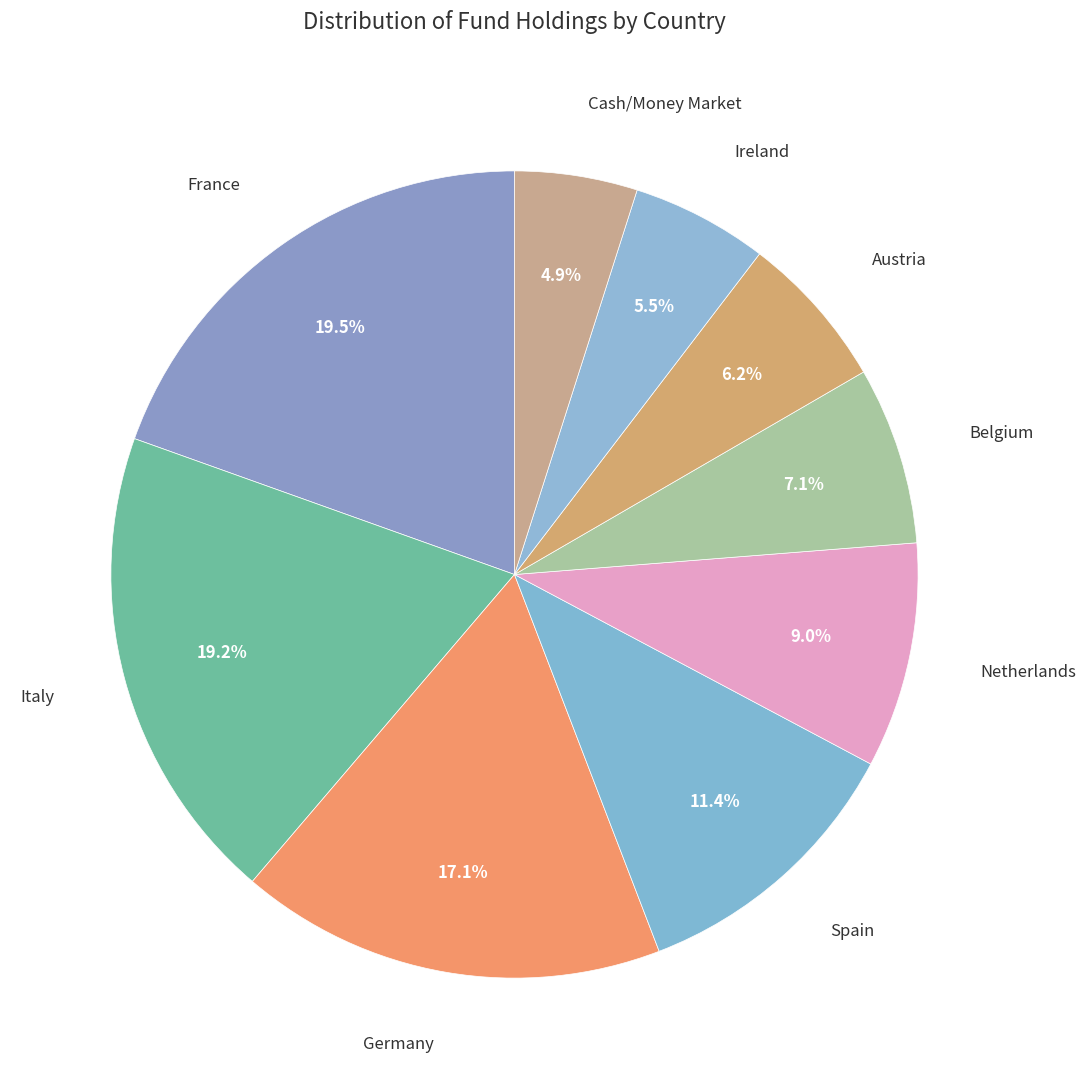

How many segments does this pie chart have?

9